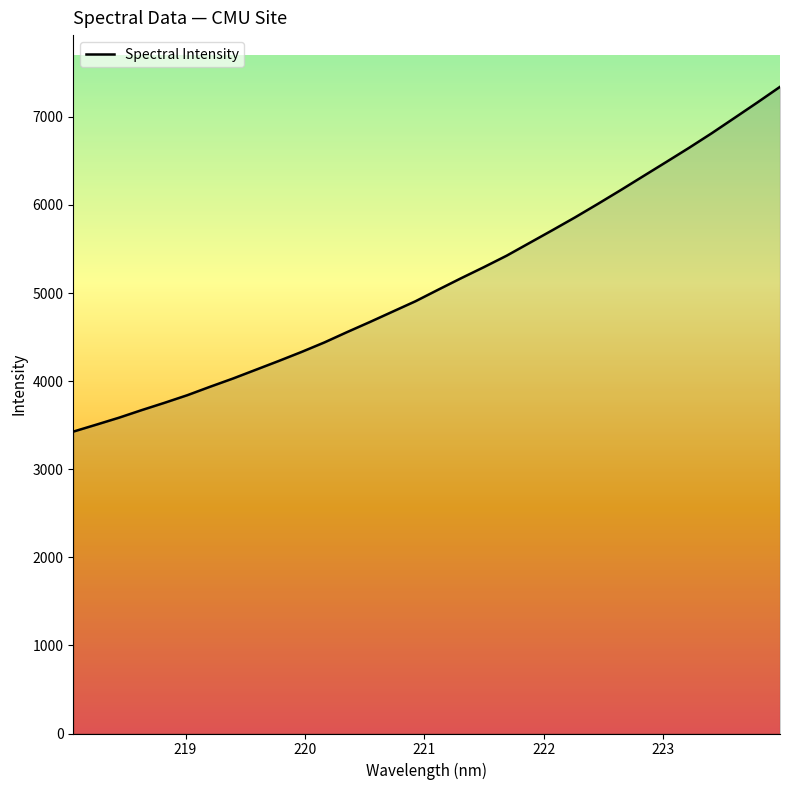

What is the difference between the maximum and minimum values?

3913.5